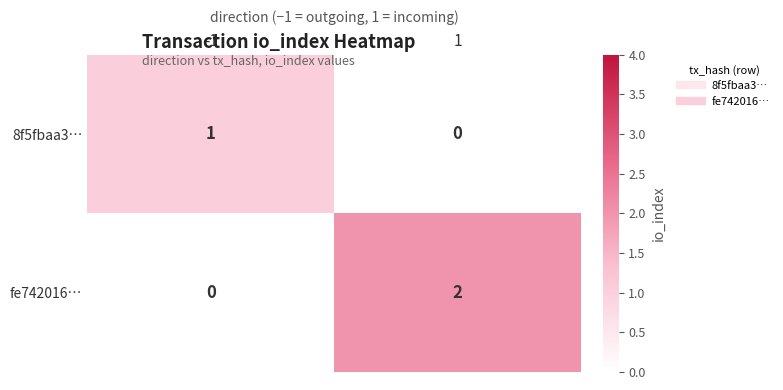

Between -1 and 1, which series saw the biggest shift?

fe742016…